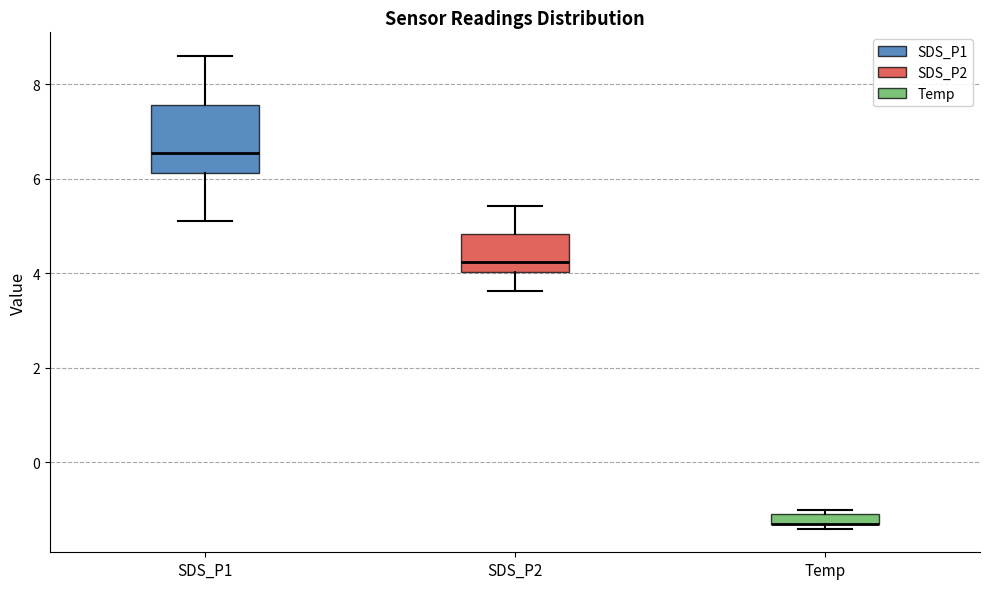

Where does the upper whisker of the box for SDS_P1 end on the y-axis? The values are not printed on the chart, so give them approximately, as read against the axis.

8.6